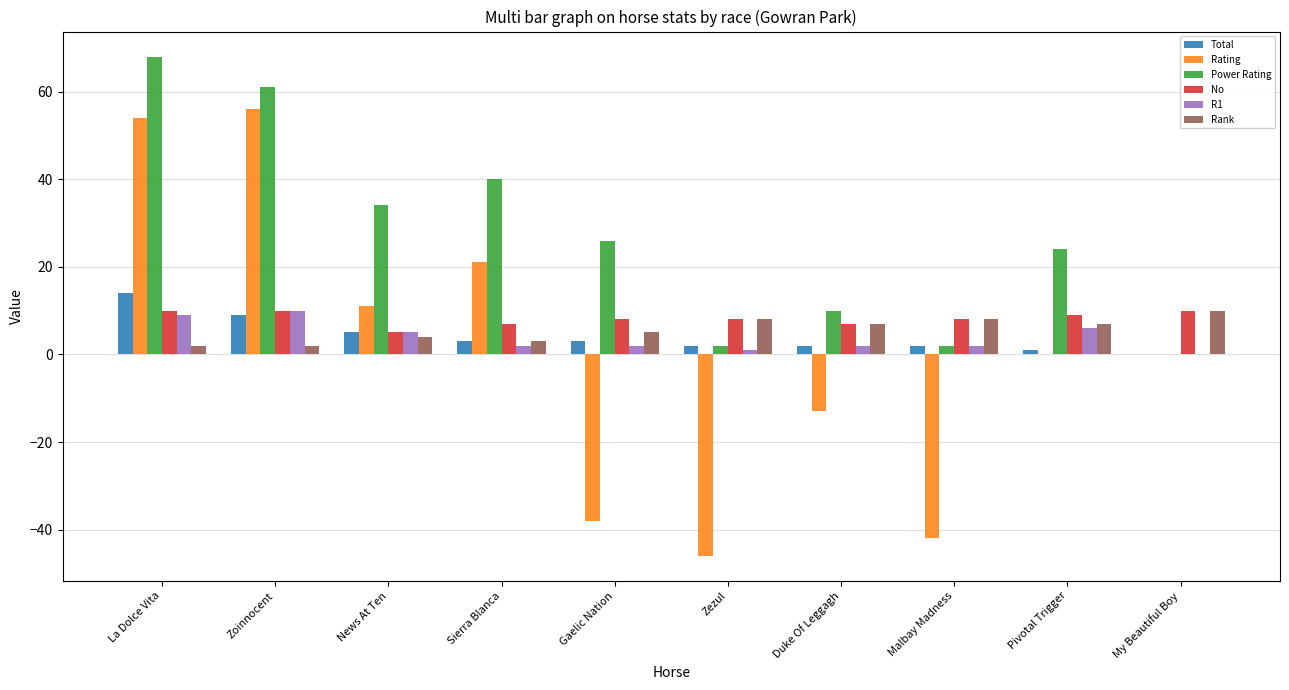

The R1 series shows 6 at Pivotal Trigger. True or false?

True